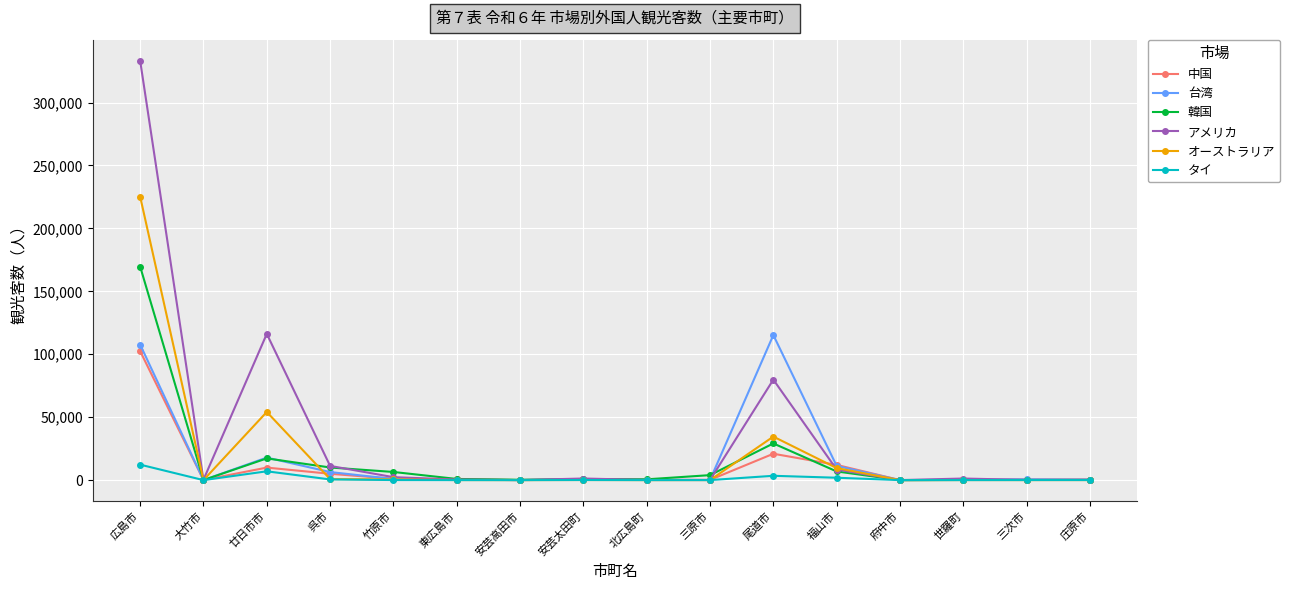

At which category is the sum across all series the highest?

広島市